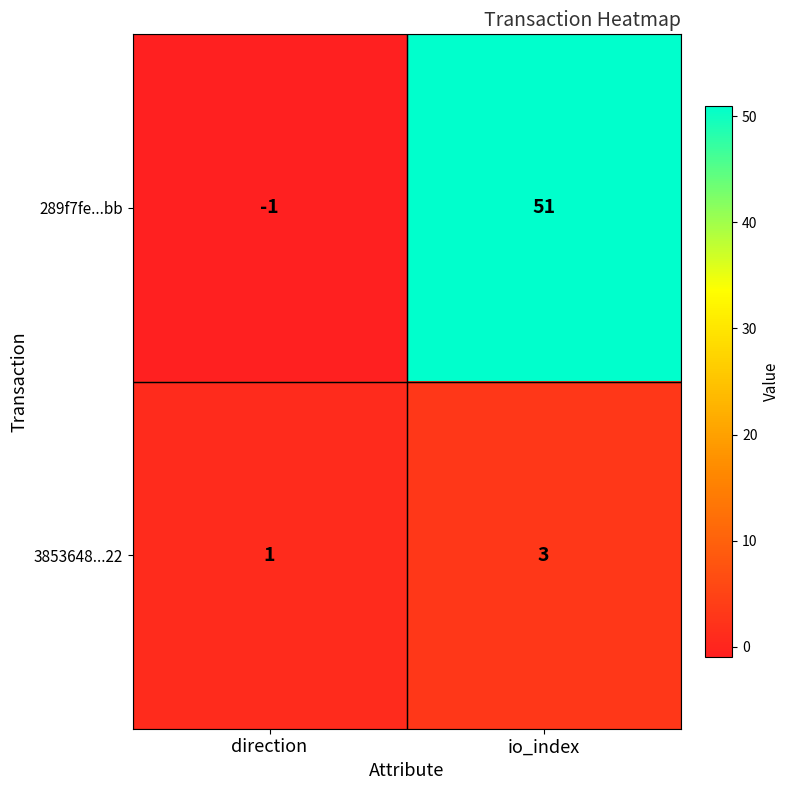

How many series are shown in this chart?

2